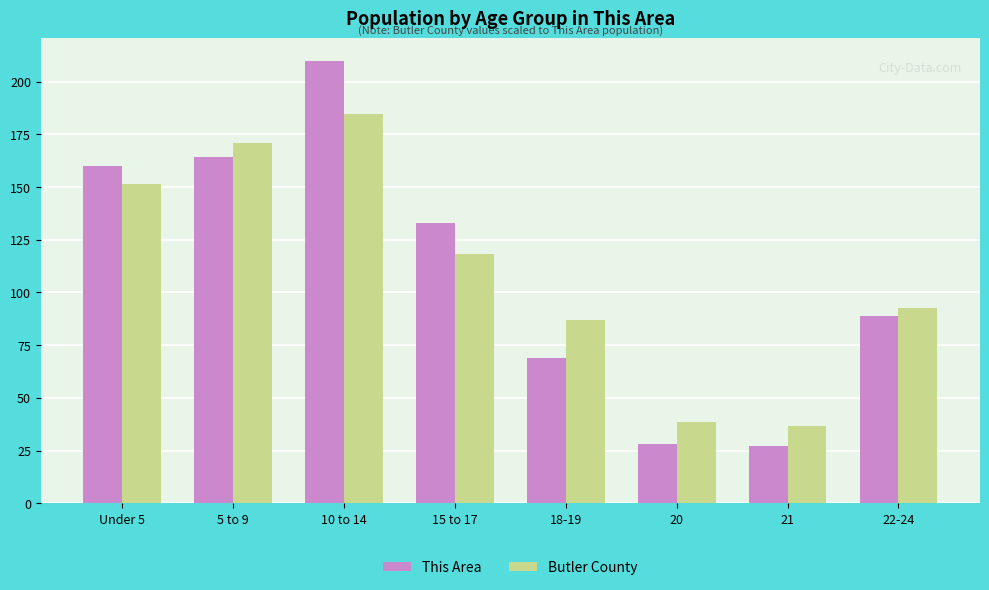

Rank the categories by Butler County value from highest to lowest.

10 to 14, 5 to 9, Under 5, 15 to 17, 22-24, 18-19, 20, 21